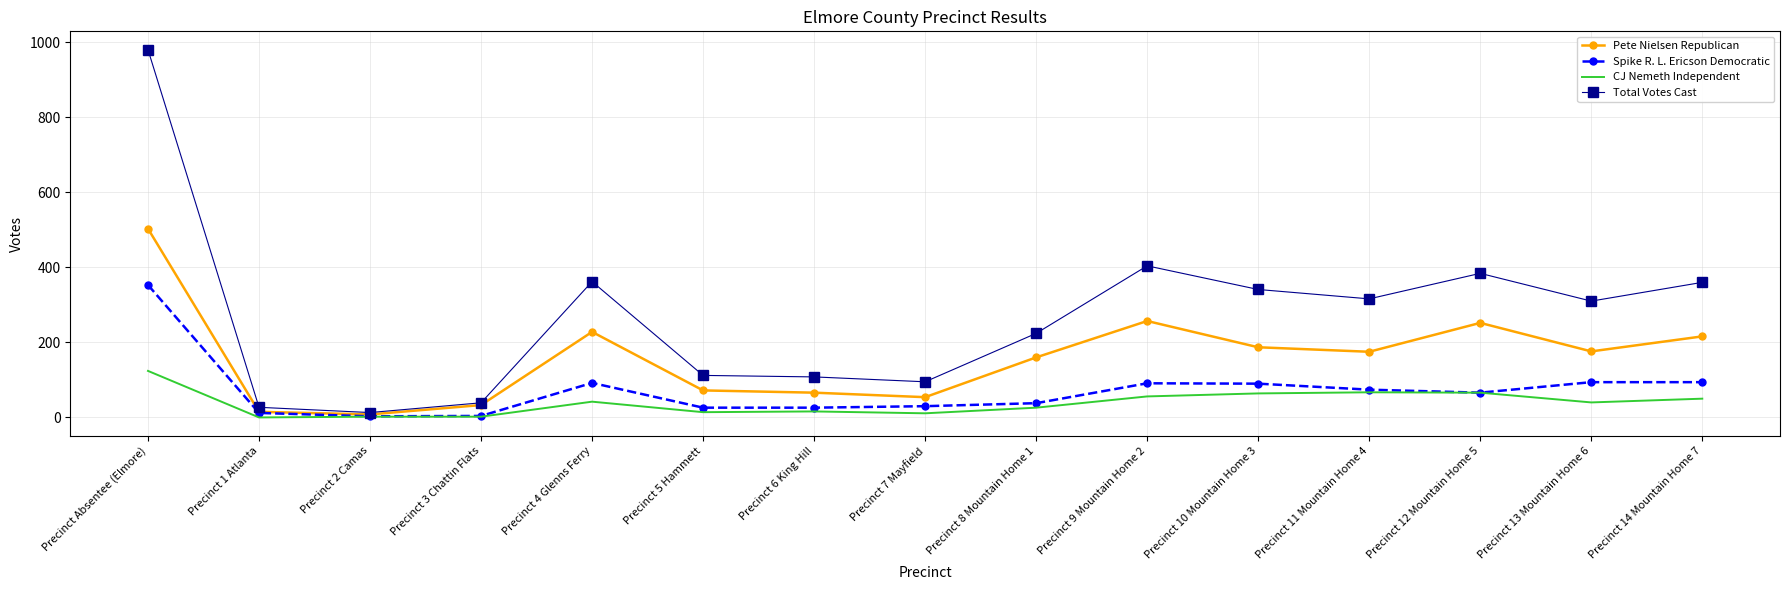

Which series has the largest total across all categories?

Total Votes Cast